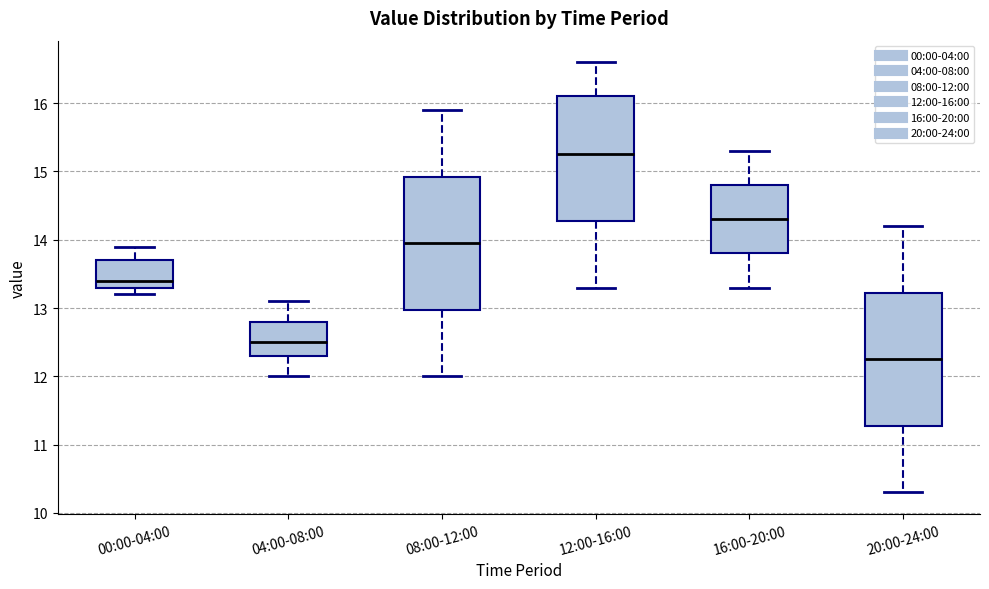

Reading left to right, read every box against the y-axis: the position of its median line, the range the box covers, and the ends of its whiskers. The values are not printed on the chart, so give them approximately, as read against the axis.

00:00-04:00: median 13.4, box 13.3 to 13.7, whiskers 13.2 to 13.9
04:00-08:00: median 12.5, box 12.3 to 12.8, whiskers 12.0 to 13.1
08:00-12:00: median 14.0, box 13.0 to 14.9, whiskers 12.0 to 15.9
12:00-16:00: median 15.3, box 14.3 to 16.1, whiskers 13.3 to 16.6
16:00-20:00: median 14.3, box 13.8 to 14.8, whiskers 13.3 to 15.3
20:00-24:00: median 12.3, box 11.3 to 13.2, whiskers 10.3 to 14.2